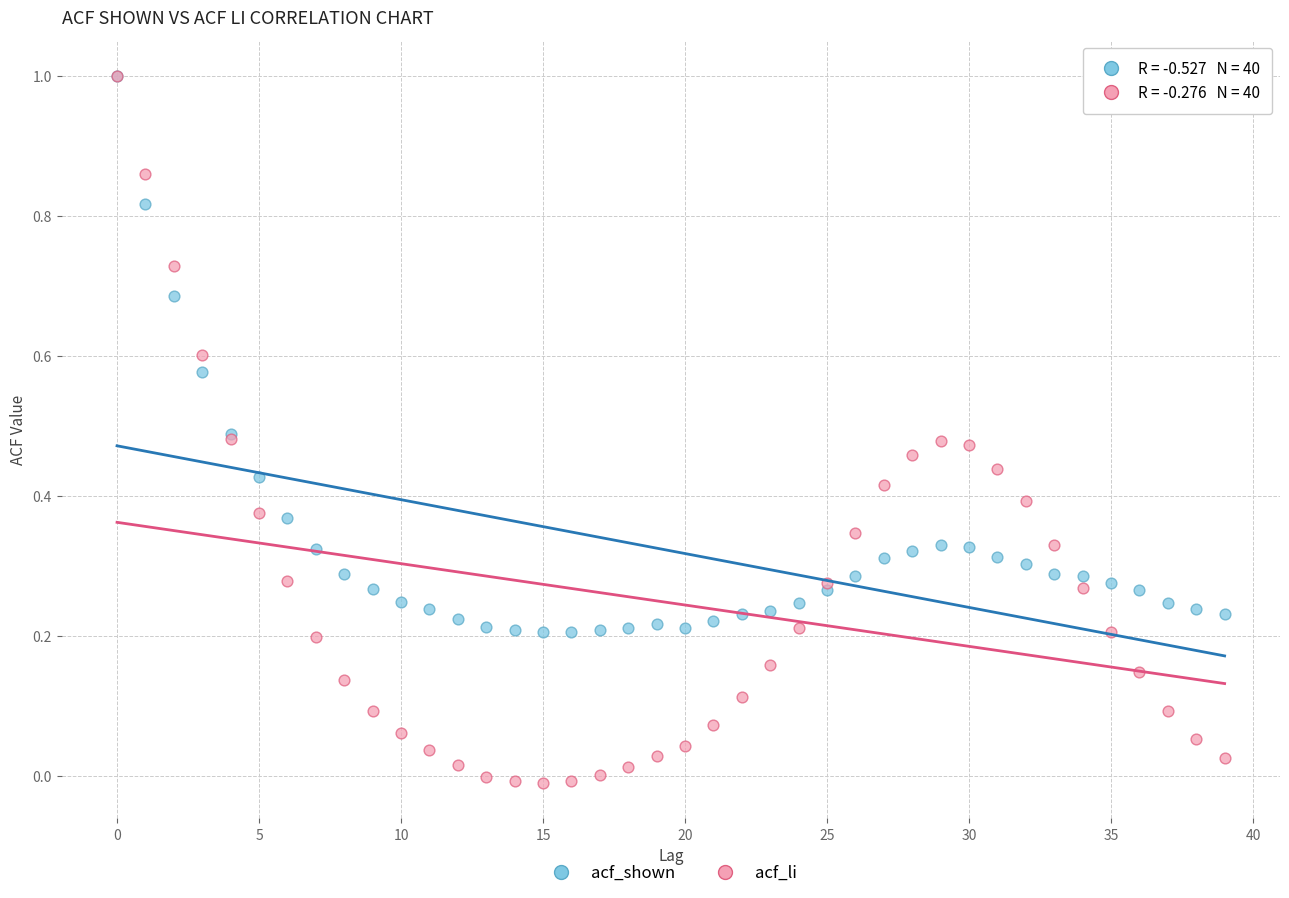

What are all the series names shown in the legend?

acf_shown, acf_li